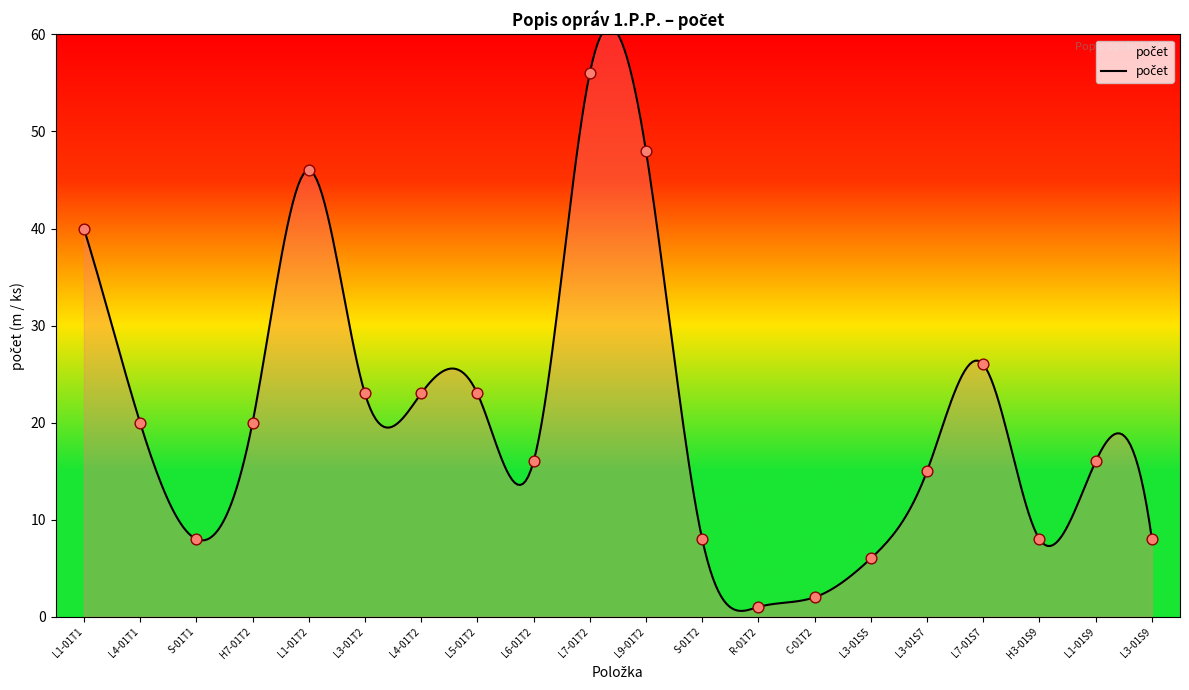

Between S-01T2 and S-01T1, which is larger?

S-01T2